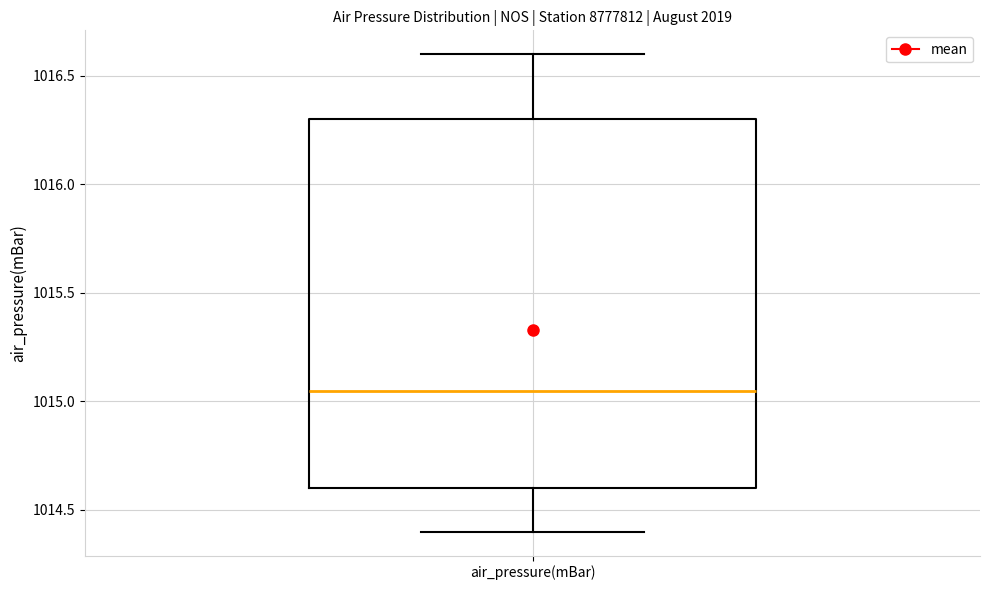

Where does the lower whisker of the box for air_pressure(mBar) end on the y-axis? The values are not printed on the chart, so give them approximately, as read against the axis.

1014.40